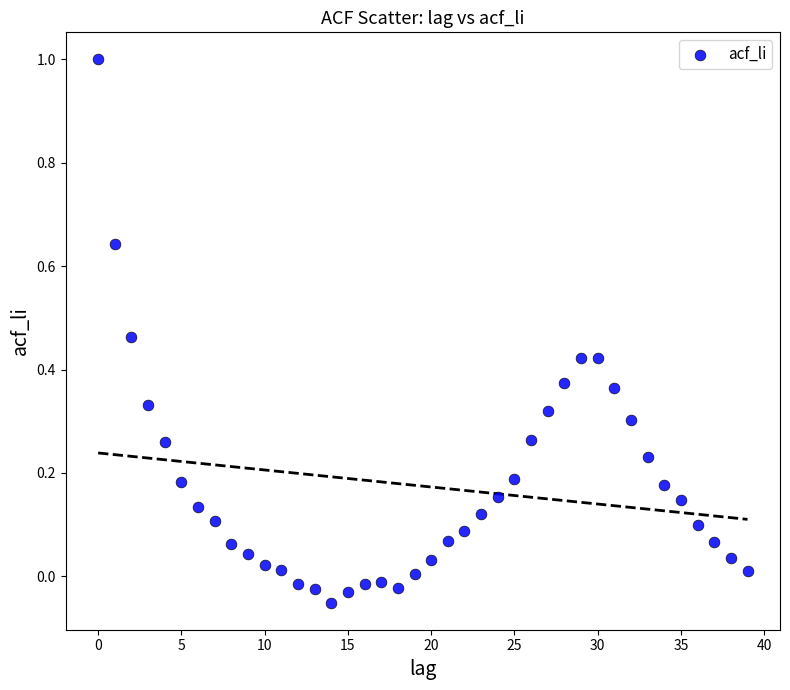

What is the range of Y values (max minus min)?

1.1